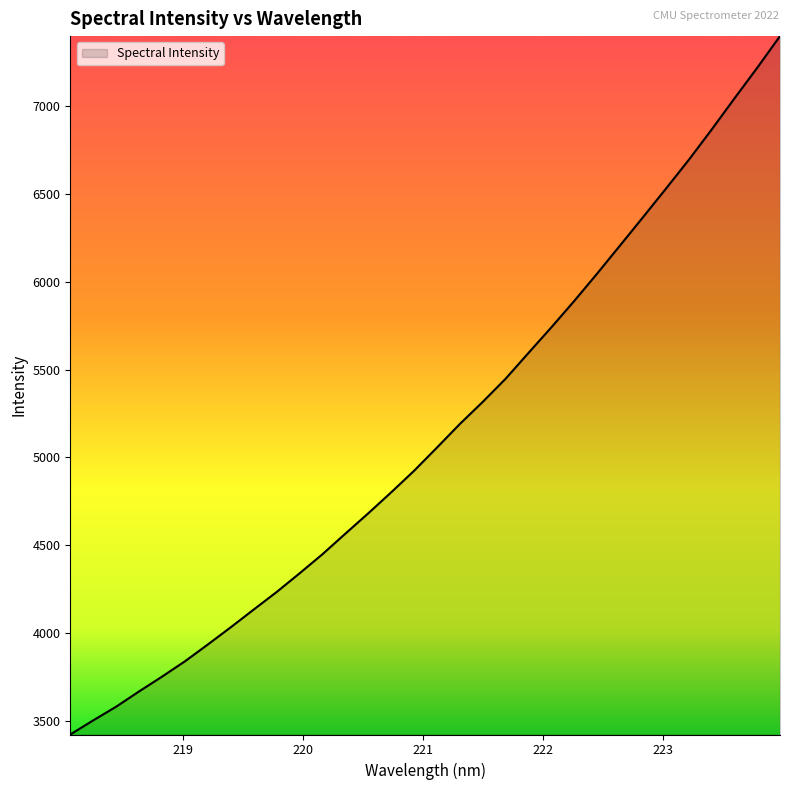

What is the maximum value shown in the chart?

7399.6